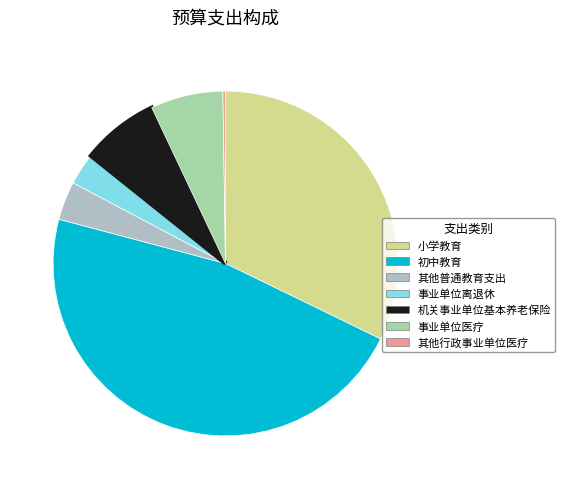

What is the smallest slice in the pie chart?

其他行政事业单位医疗支出